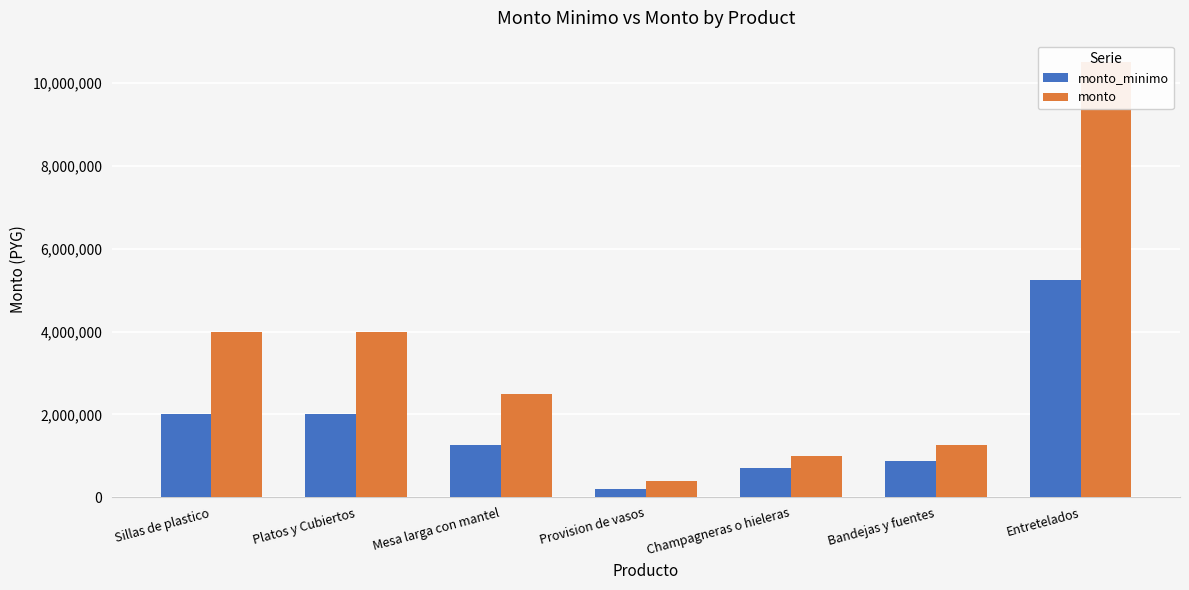

Reading left to right, what are all the values shown in this chart?

monto_minimo: Sillas de plastico=2000000	Platos y Cubiertos=2000000	Mesa larga con mantel=1250000	Provision de vasos=200000	Champagneras o hieleras=700000	Bandejas y fuentes=875000	Entretelados=5250000
monto: Sillas de plastico=4000000	Platos y Cubiertos=4000000	Mesa larga con mantel=2500000	Provision de vasos=400000	Champagneras o hieleras=1000000	Bandejas y fuentes=1250000	Entretelados=10500000